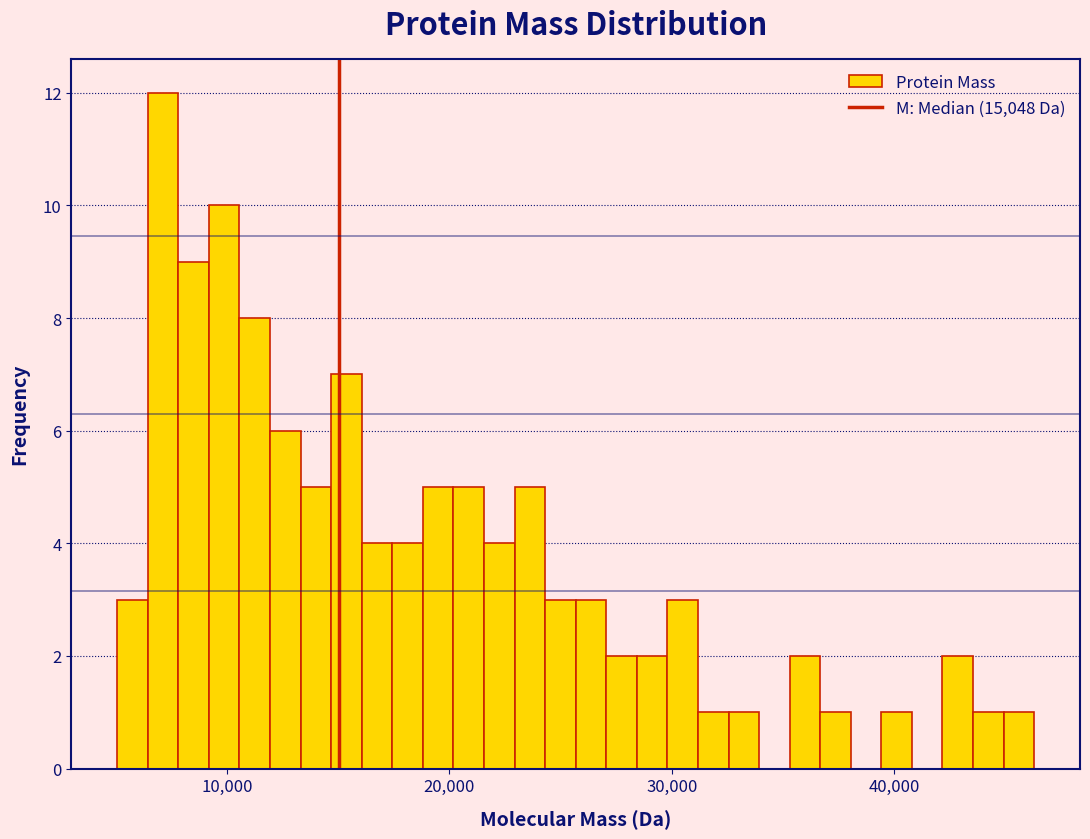

Read against the x-axis, roughly where is the centre of the tallest bar?

7000